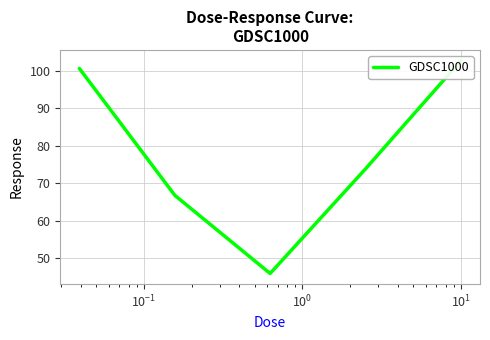

True or false: there are more than 1 points higher than both neighbors.

False